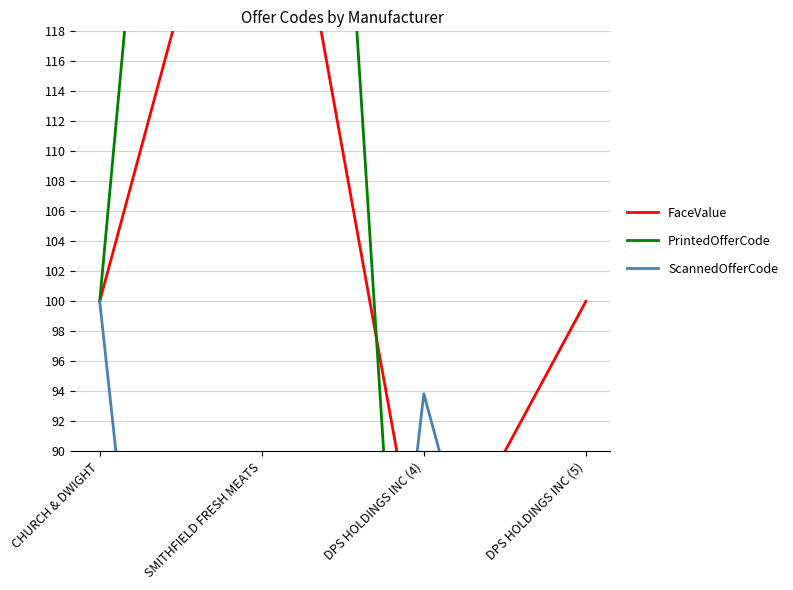

Rank the categories by ScannedOfferCode value from lowest to highest.

SMITHFIELD FRESH MEATS, DPS HOLDINGS INC (5), DPS HOLDINGS INC (4), CHURCH & DWIGHT